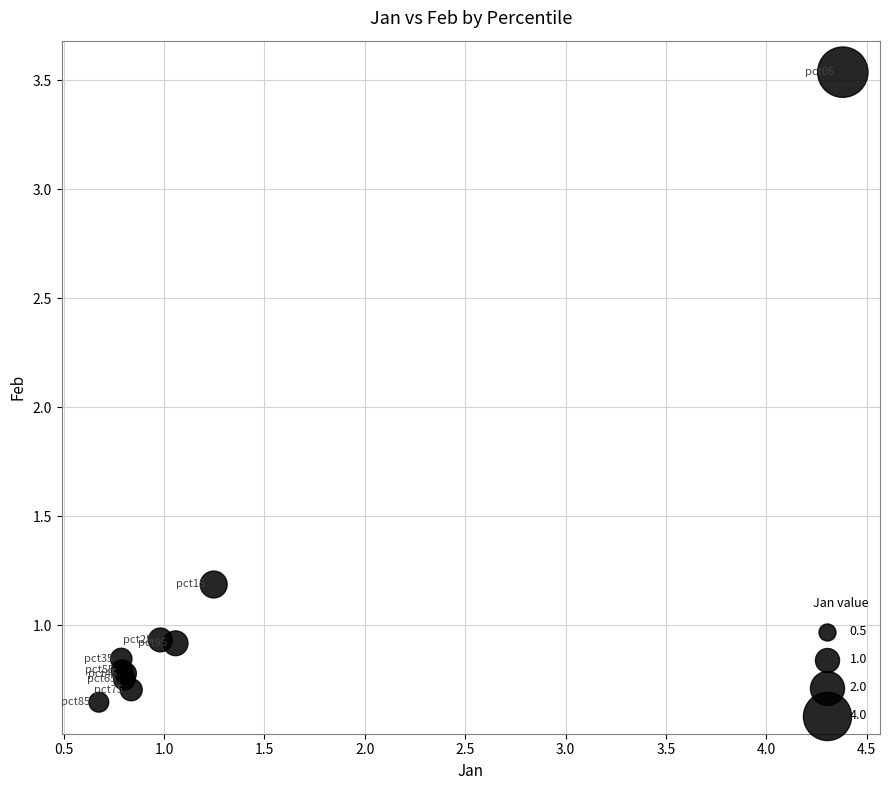

What Y value in the scatter plot is closest to 2?

1.2